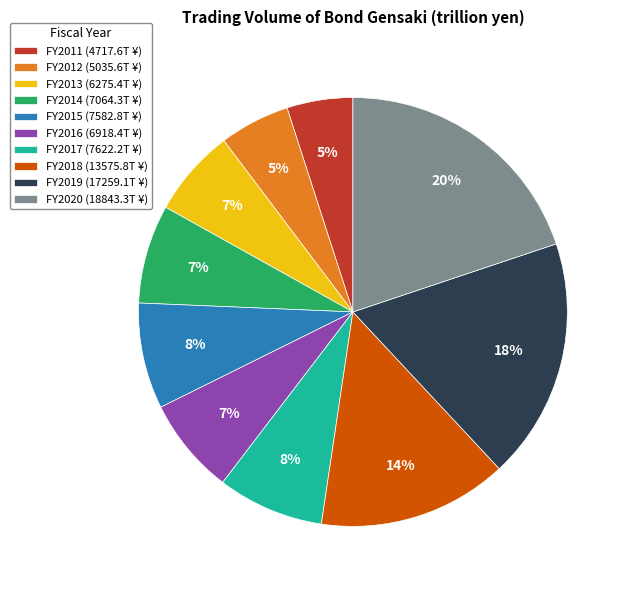

To the nearest percent, what is the combined percentage of FY2011 and FY2020?

25%